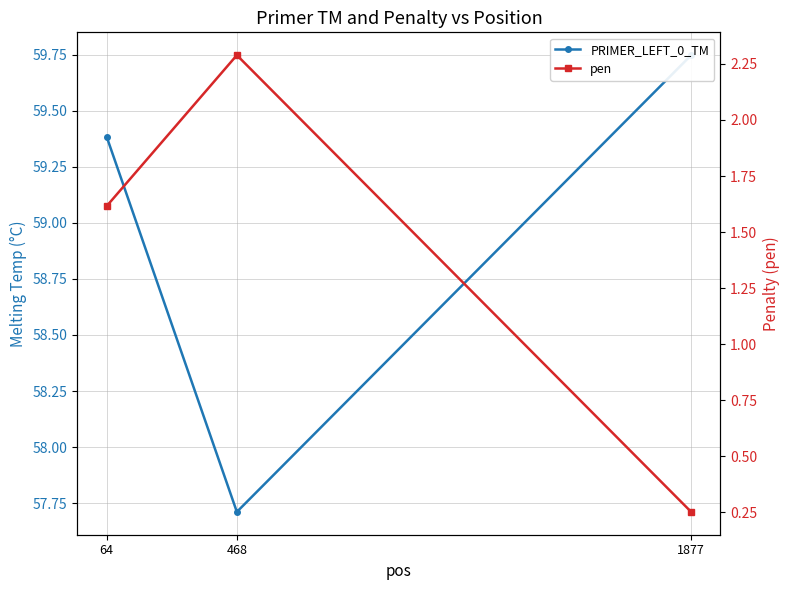

Count the PRIMER_LEFT_0_TM values in the range 57 to 59.

1